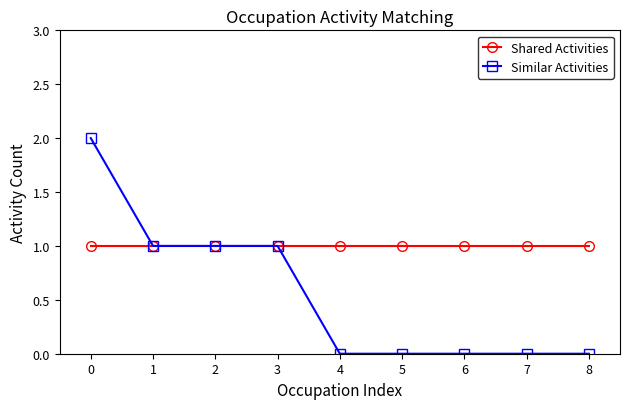

Which series has the largest total across all categories?

Shared Activities